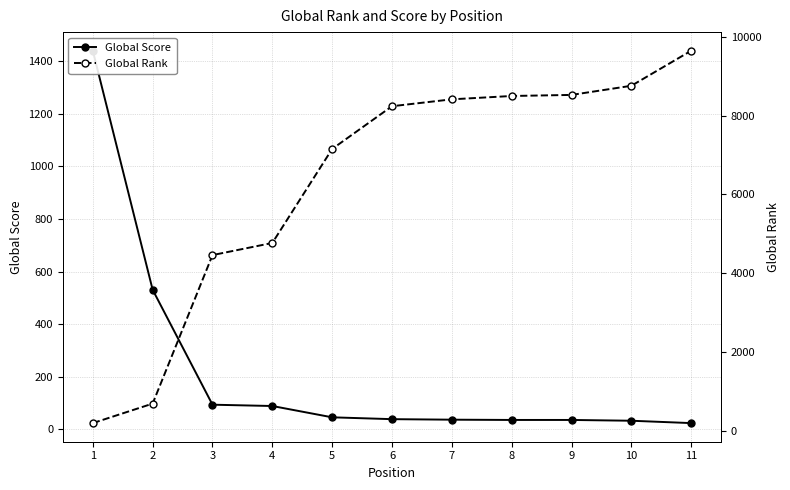

True or false: Global Rank has more than 0 interior local peaks.

False